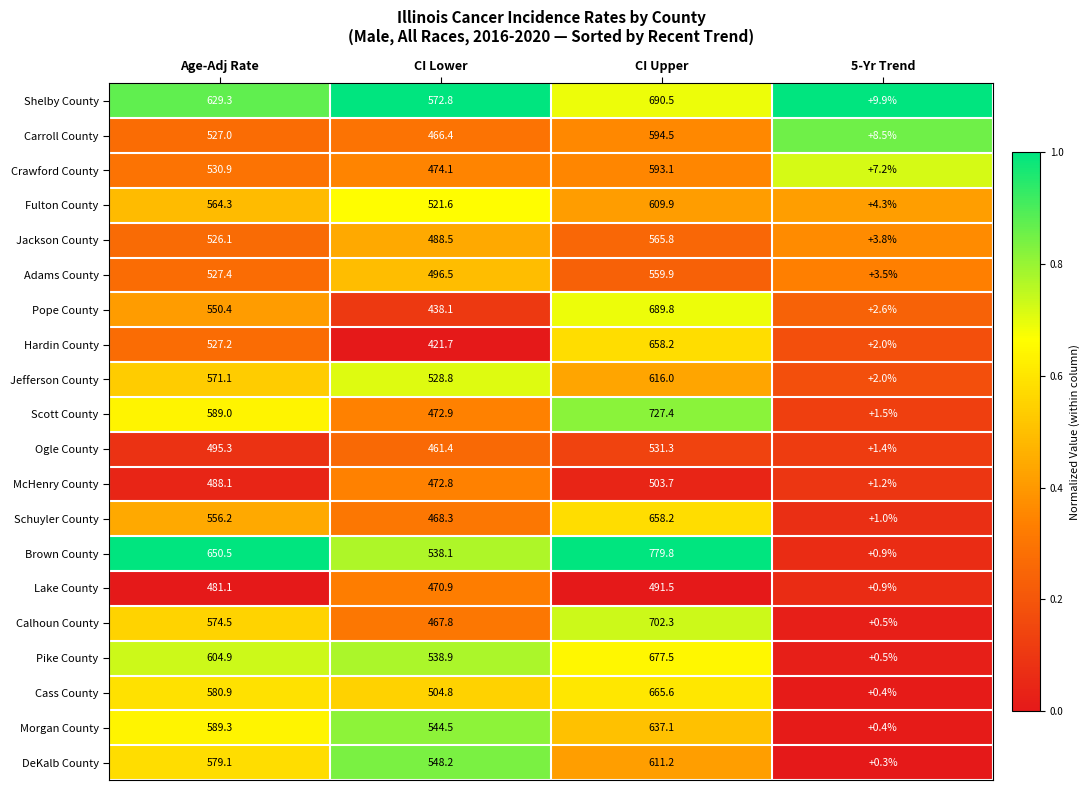

Where does the Hardin County series first go above 527?

Age-Adj Rate